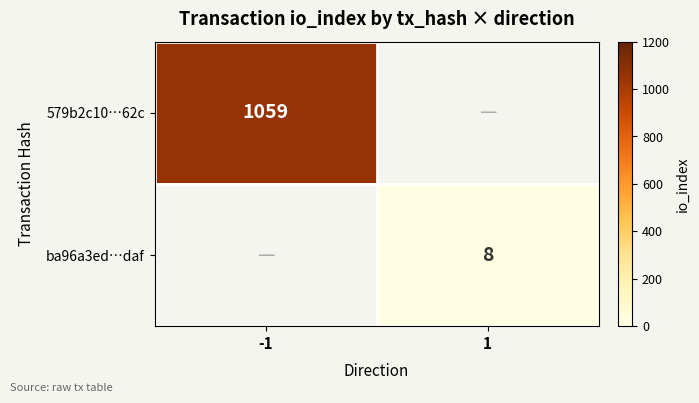

True or false: ba96a3ed…daf has a value of 5 at 1.

False